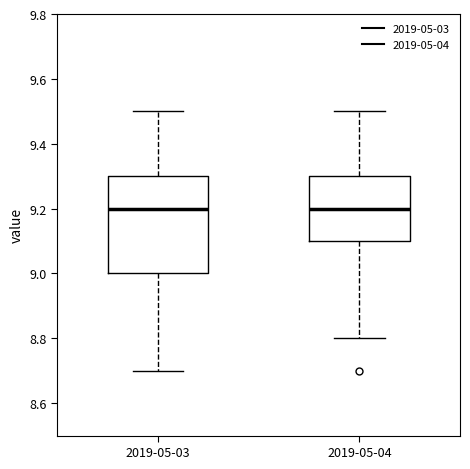

Reading left to right, transcribe this box plot: for each box, give where its median line is, the range the box spans, and where its two whiskers end, as read against the y-axis. The values are not printed on the chart, so give them approximately, as read against the axis.

2019-05-03: median 9.2, box 9.0 to 9.3, whiskers 8.7 to 9.5
2019-05-04: median 9.2, box 9.1 to 9.3, whiskers 8.8 to 9.5